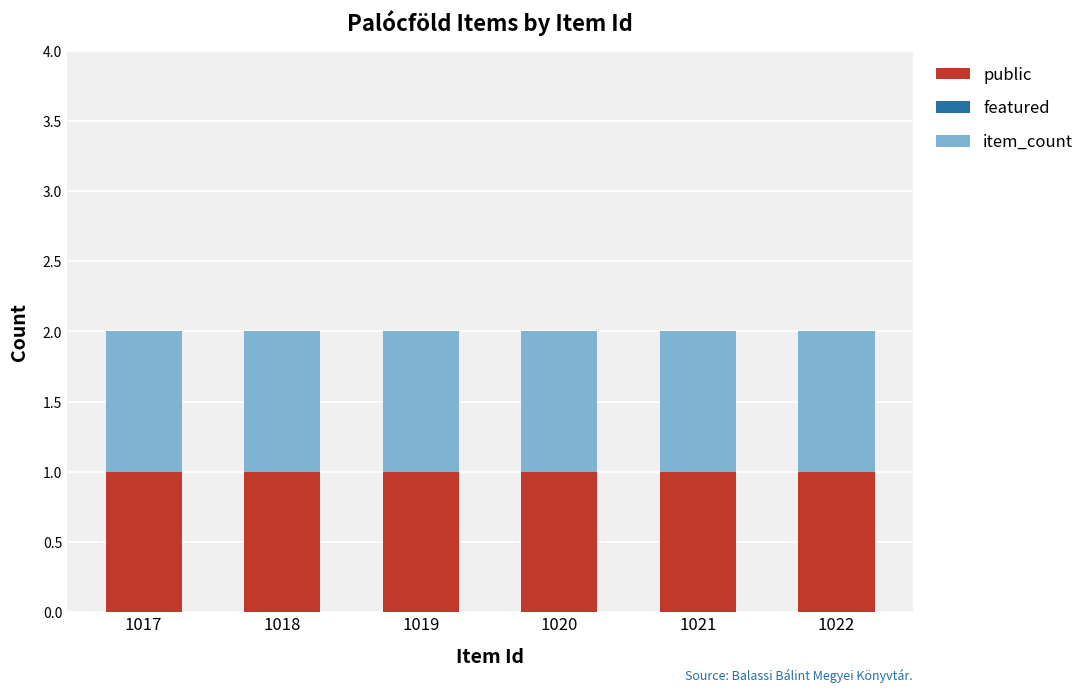

Reading right to left, what are all the values shown in this chart?

public: 1022=1	1021=1	1020=1	1019=1	1018=1	1017=1
featured: 1022=0	1021=0	1020=0	1019=0	1018=0	1017=0
item_count: 1022=1	1021=1	1020=1	1019=1	1018=1	1017=1